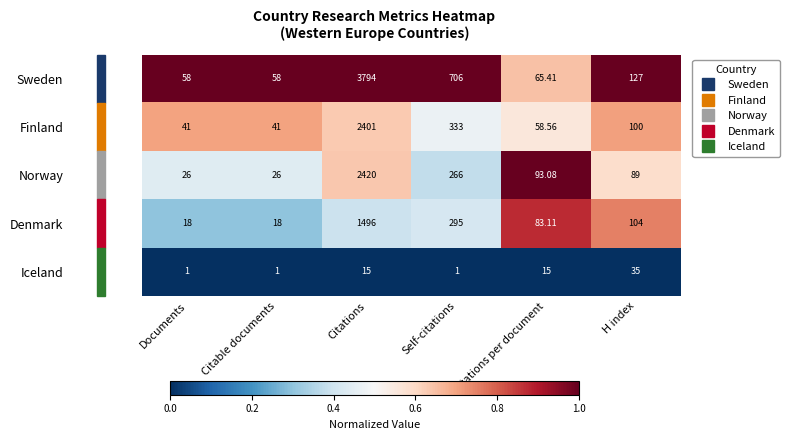

Is the value of Iceland at H index greater than the value of Denmark at Citable documents?

Yes